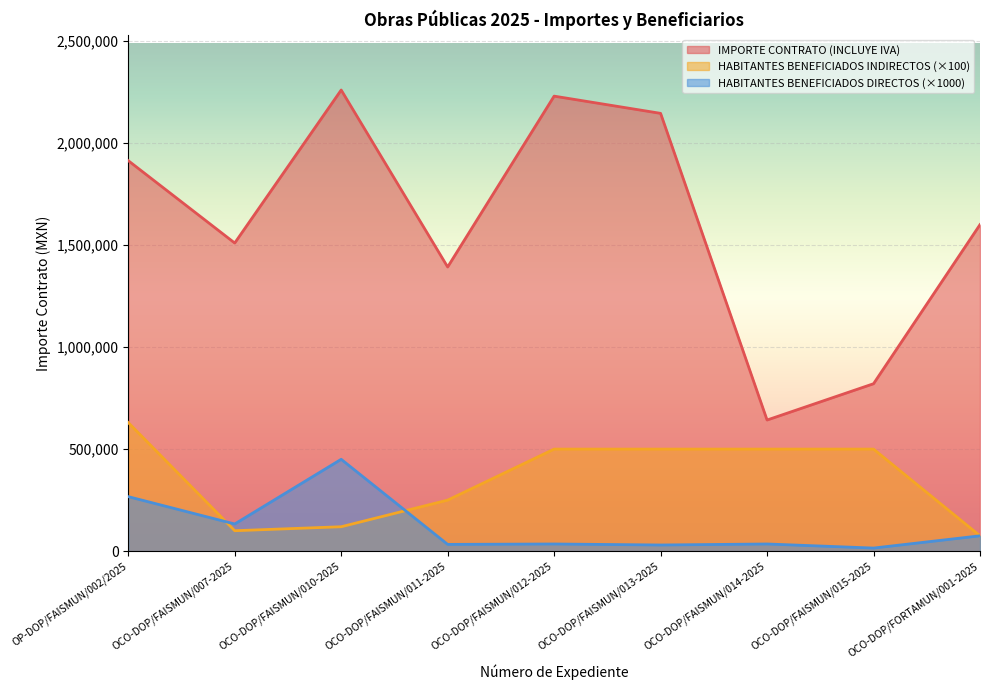

Which series changed the most between OCO-DOP/FAISMUN/010-2025 and OCO-DOP/FAISMUN/014-2025?

IMPORTE CONTRATO (INCLUYE IVA)